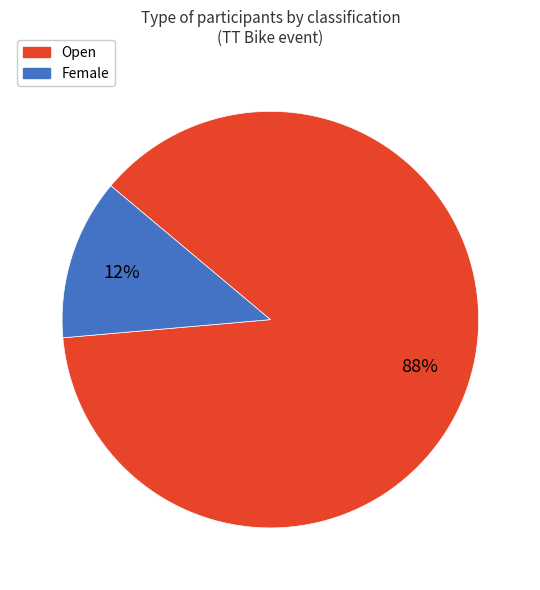

True or false: Female accounts for 12% of the total.

True